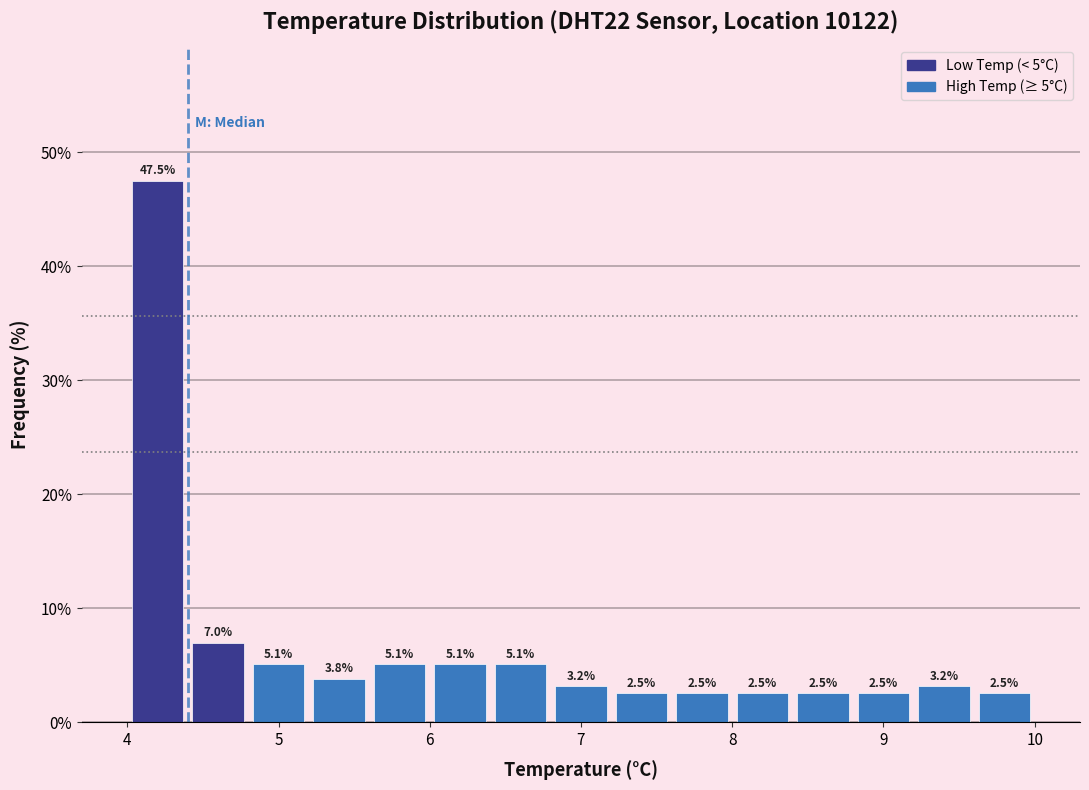

How tall is the bar that spans 8.4 to 8.8 on the x-axis?

2.5